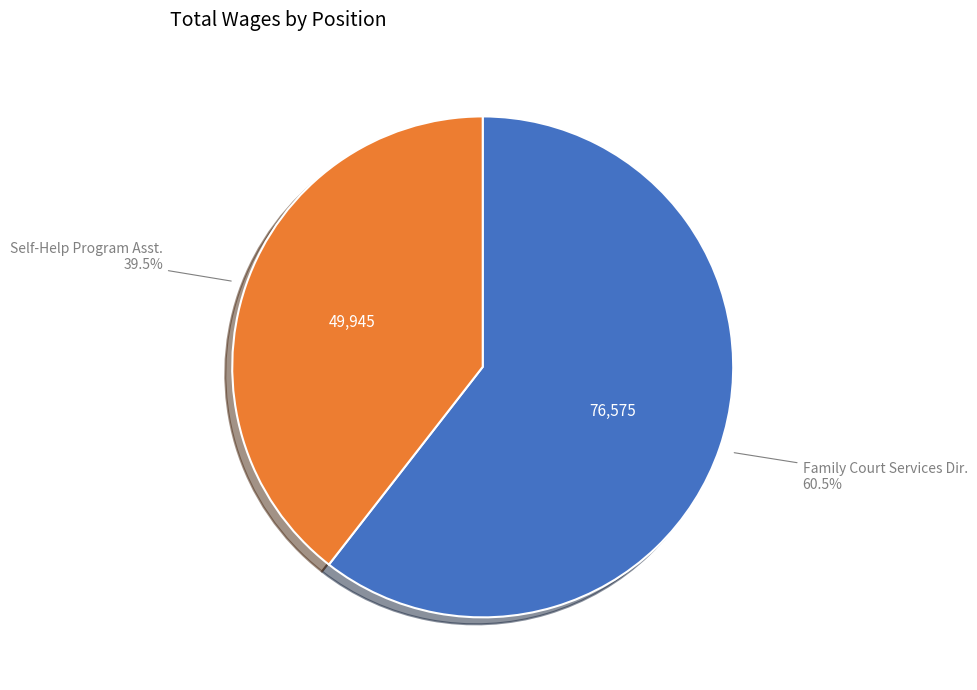

Which has a higher value, Family Court Services Dir. or Self-Help Program Asst.?

Family Court Services Dir.